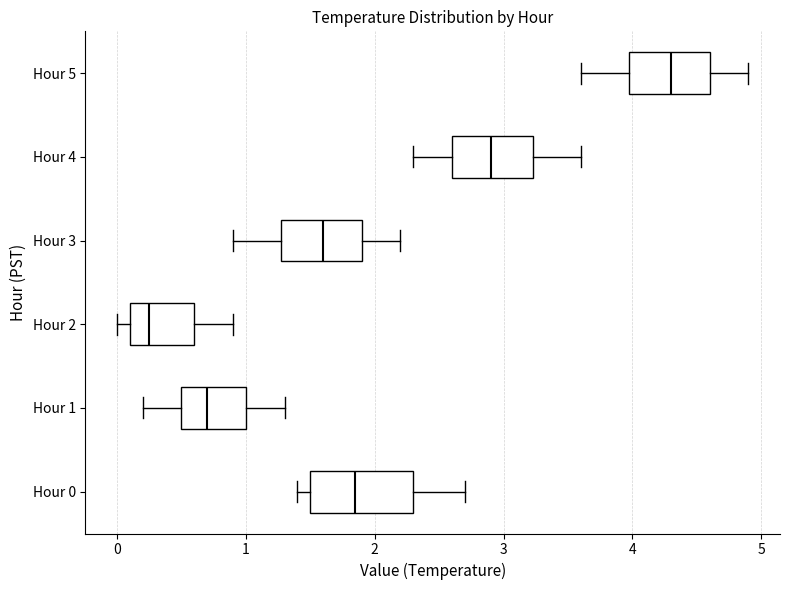

Reading bottom to top, transcribe this box plot: for each box, give where its median line is, the range the box spans, and where its two whiskers end, as read against the x-axis. The values are not printed on the chart, so give them approximately, as read against the axis.

Hour 0: median 1.9, box 1.5 to 2.3, whiskers 1.4 to 2.7
Hour 1: median 0.7, box 0.5 to 1.0, whiskers 0.2 to 1.3
Hour 2: median 0.3, box 0.1 to 0.6, whiskers 0.0 to 0.9
Hour 3: median 1.6, box 1.3 to 1.9, whiskers 0.9 to 2.2
Hour 4: median 2.9, box 2.6 to 3.2, whiskers 2.3 to 3.6
Hour 5: median 4.3, box 4.0 to 4.6, whiskers 3.6 to 4.9